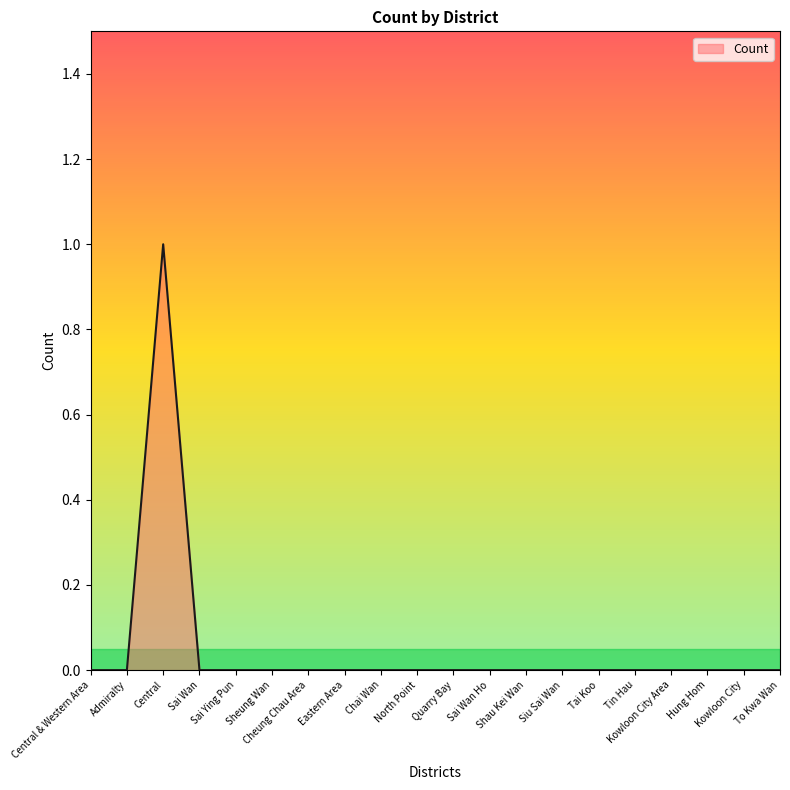

What position from the left is Tin Hau?

16